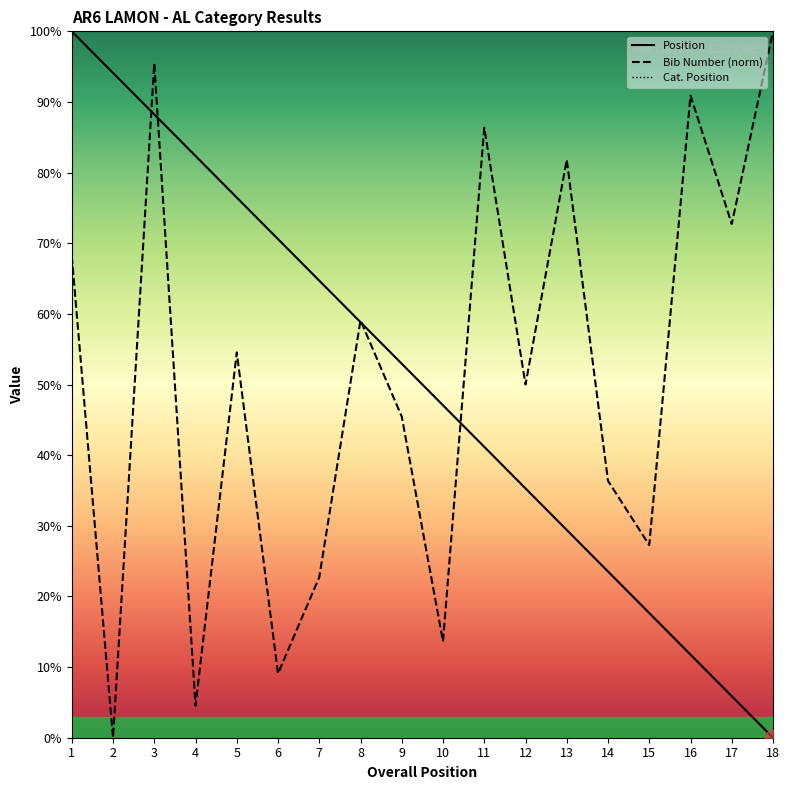

Reading left to right, extract all data points from this chart.

Position: 100.0	94.1	88.2	82.4	76.5	70.6	64.7	58.8	52.9	47.1	41.2	35.3	29.4	23.5	17.6	11.8	5.9	0.0
Bib Number: 68.2	0.0	95.5	4.5	54.5	9.1	22.7	59.1	45.5	13.6	86.4	50.0	81.8	36.4	27.3	90.9	72.7	100.0
Category Position: 100.0	94.1	88.2	82.4	76.5	70.6	64.7	58.8	52.9	47.1	41.2	35.3	29.4	23.5	17.6	11.8	5.9	0.0